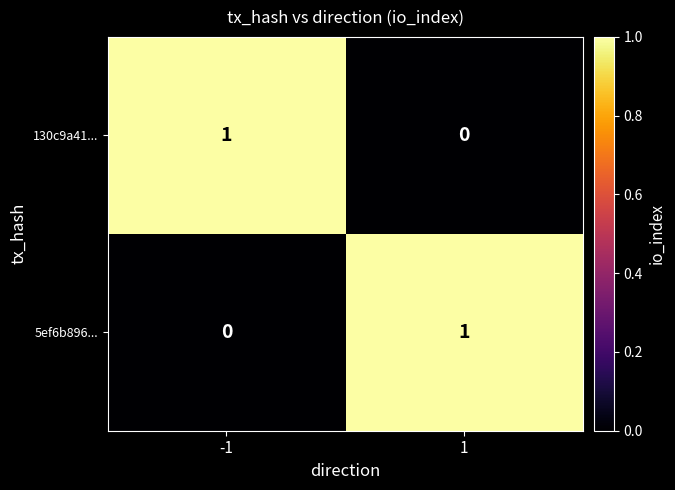

Reading left to right, list all the values displayed in this chart.

130c9a41...: 1	0
5ef6b896...: 0	1